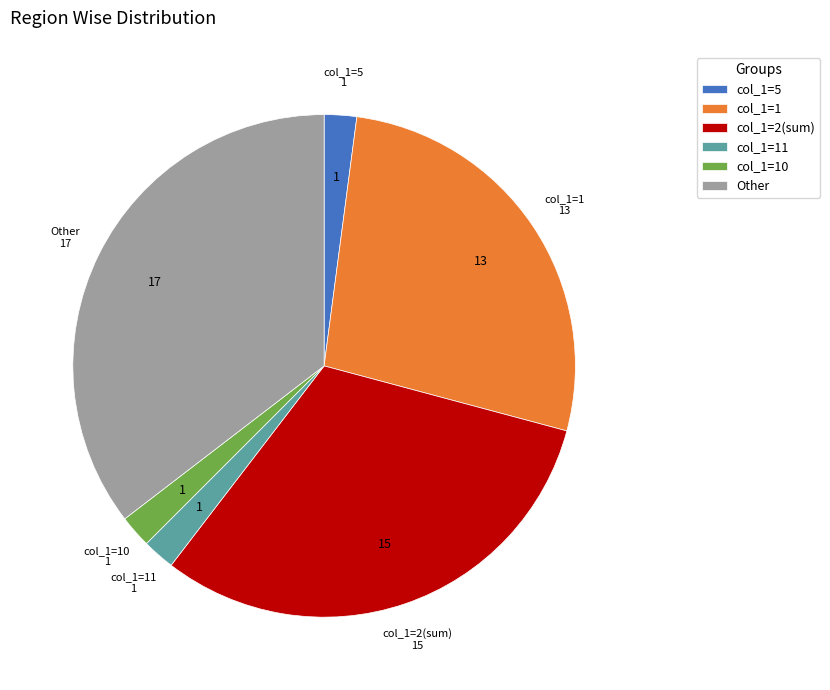

True or false: col_1=2(sum) accounts for 24% of the total.

False